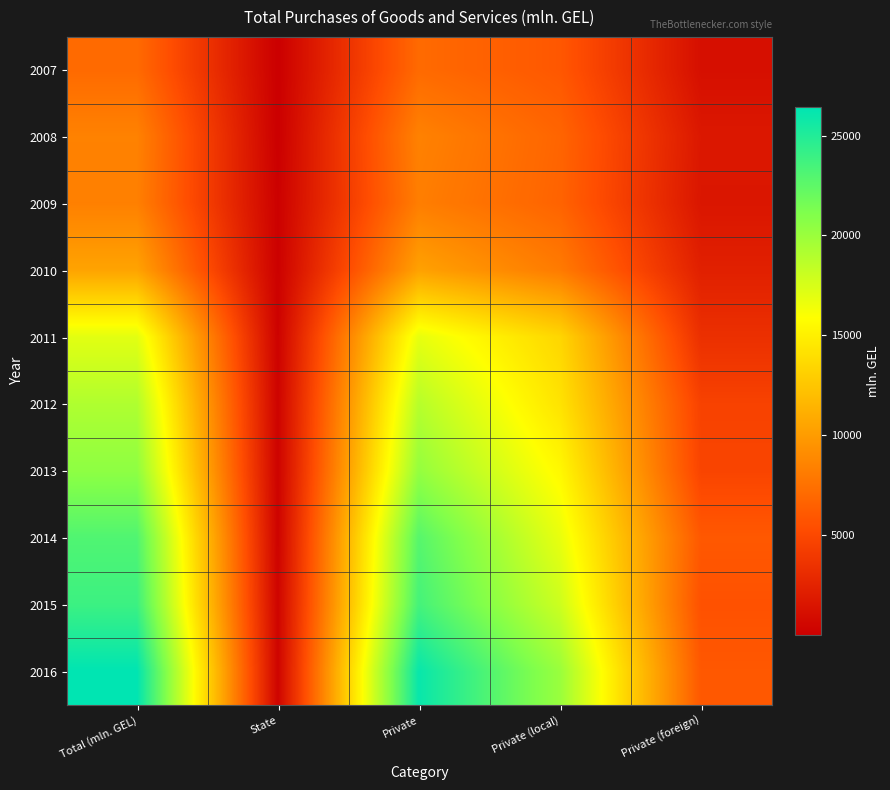

At Private (foreign), list the series in order from largest to smallest.

2014, 2016, 2015, 2013, 2012, 2011, 2010, 2008, 2009, 2007